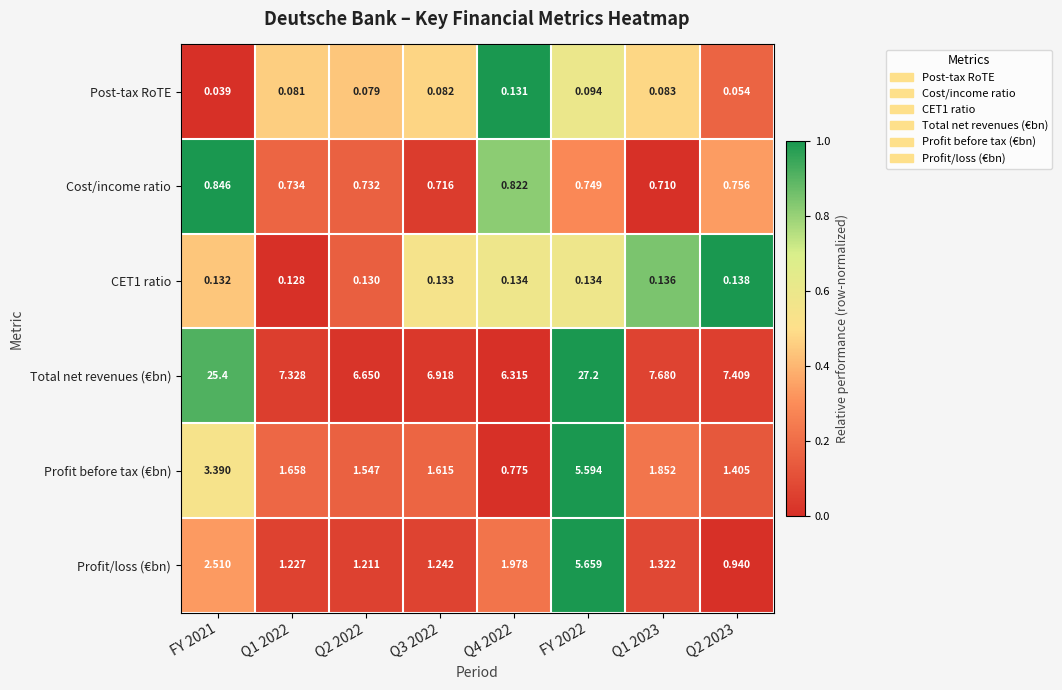

Which series has the largest range (max minus min)?

Total net revenues (€bn)